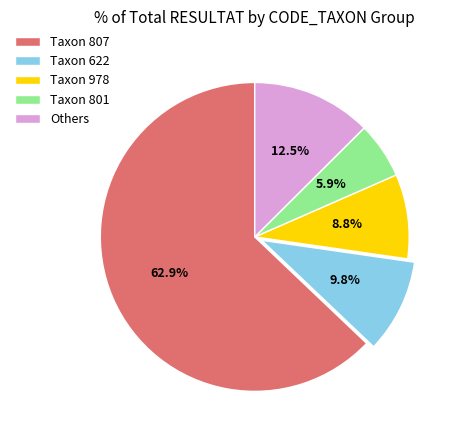

Do Taxon 978 and Others together represent more than half of the pie?

No